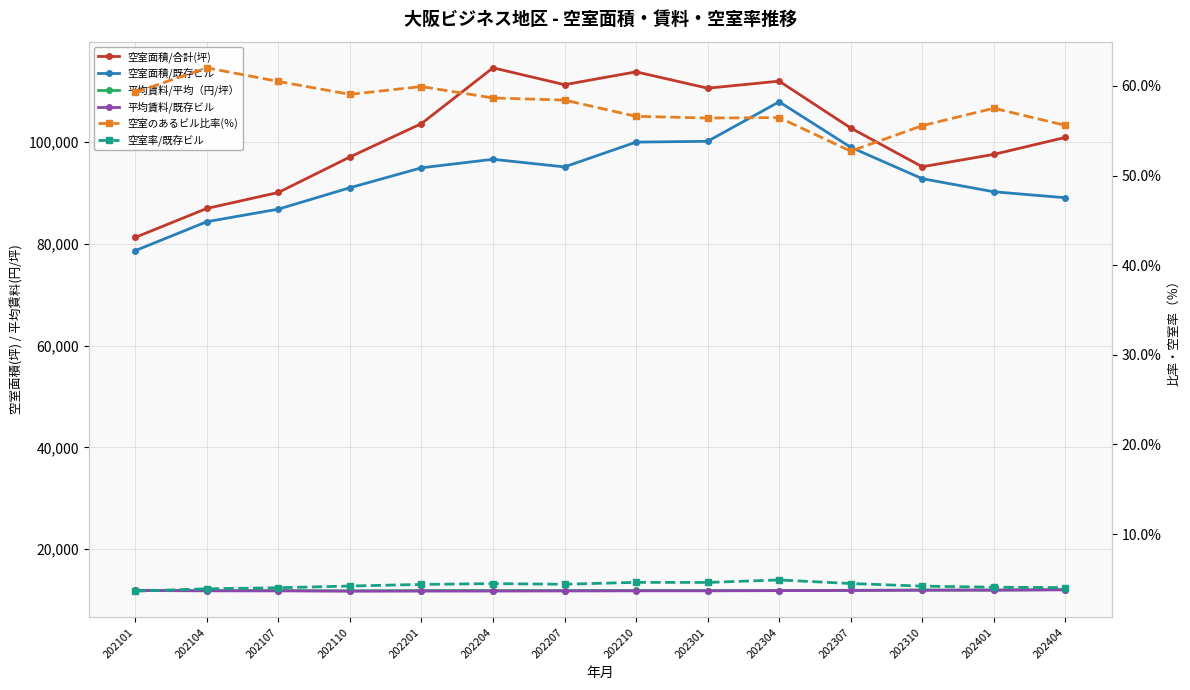

True or false: 平均賃料/平均（円/坪） has a value of 16233.8 at 202304.

False